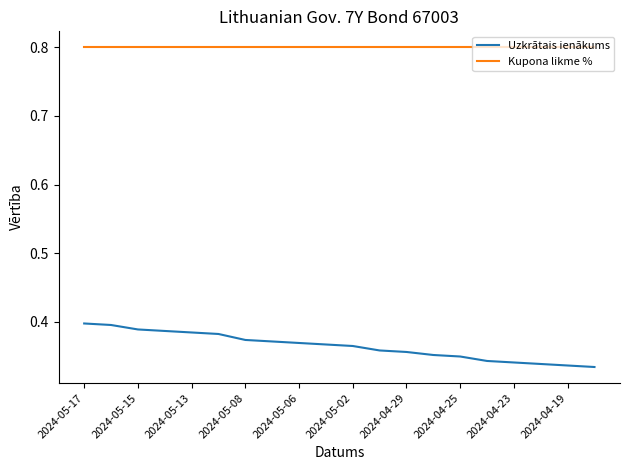

What is the maximum value for Kupona likme %?

0.8